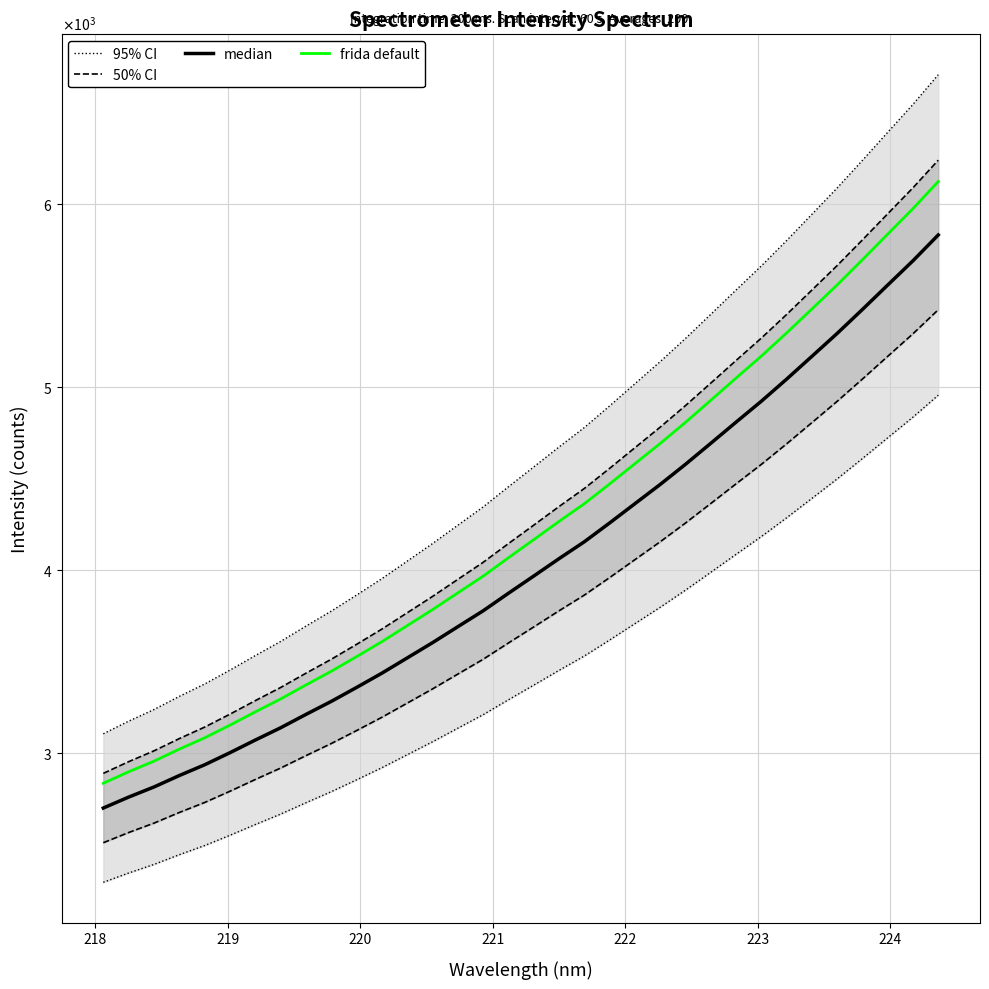

Reading right to left, list all the values displayed in this chart.

95% CI: 6704.0	6542.1	6389.7	6236.6	6086.1	5942.2	5799.1	5660.6	5529.2	5396.5	5264.7	5138.3	5017.5	4896.6	4778.4	4672.5	4563.4	4455.3	4345.2	4245.4	4145.2	4049.4	3953.9	3864.2	3776.8	3695.0	3611.2	3534.2	3454.8	3378.9	3311.5	3239.7	3176.2	3107.5
50% CI: 6237.6	6087.0	5945.2	5802.7	5662.7	5528.9	5395.7	5266.8	5144.6	5021.1	4898.4	4780.9	4668.5	4555.9	4446.0	4347.4	4245.9	4145.4	4042.9	3950.1	3856.9	3767.7	3678.8	3595.4	3514.0	3438.0	3360.0	3288.3	3214.5	3143.9	3081.1	3014.3	2955.2	2891.4
median: 5829.5	5688.8	5556.2	5423.1	5292.2	5167.2	5042.7	4922.2	4808.0	4692.6	4578.0	4468.1	4363.1	4257.9	4155.1	4063.0	3968.2	3874.2	3778.4	3691.7	3604.6	3521.3	3438.1	3360.2	3284.1	3213.1	3140.2	3073.2	3004.2	2938.2	2879.6	2817.1	2761.9	2702.2
frida default: 6121.0	5973.2	5834.0	5694.3	5556.8	5425.5	5294.8	5168.3	5048.4	4927.3	4806.9	4691.5	4581.2	4470.8	4362.9	4266.2	4166.6	4067.9	3967.4	3876.3	3784.8	3697.3	3610.1	3528.2	3448.3	3373.7	3297.2	3226.8	3154.4	3085.1	3023.5	2957.9	2900.0	2837.3